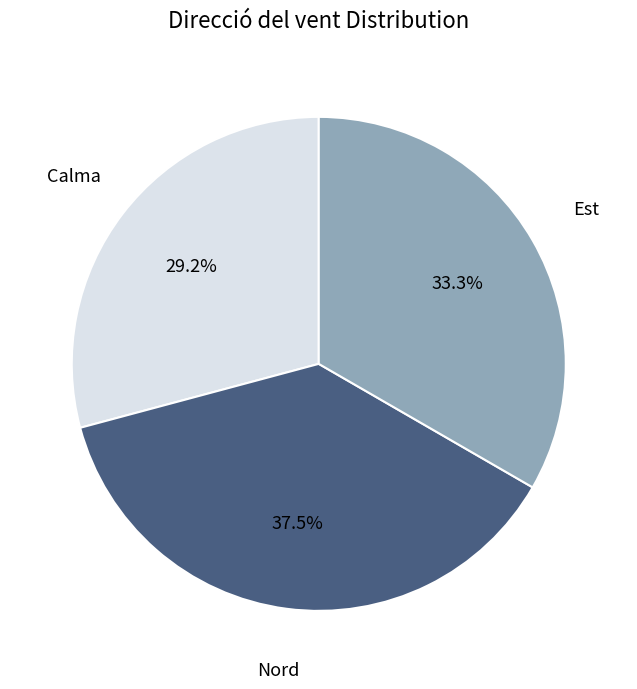

Which slice is the largest?

Nord